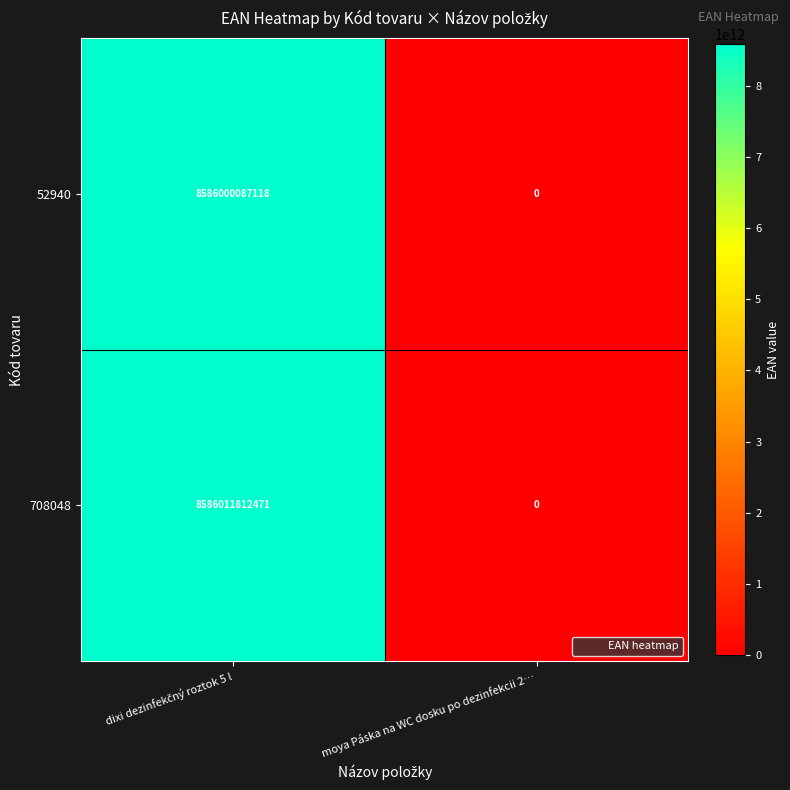

How many data points does each series have?

2